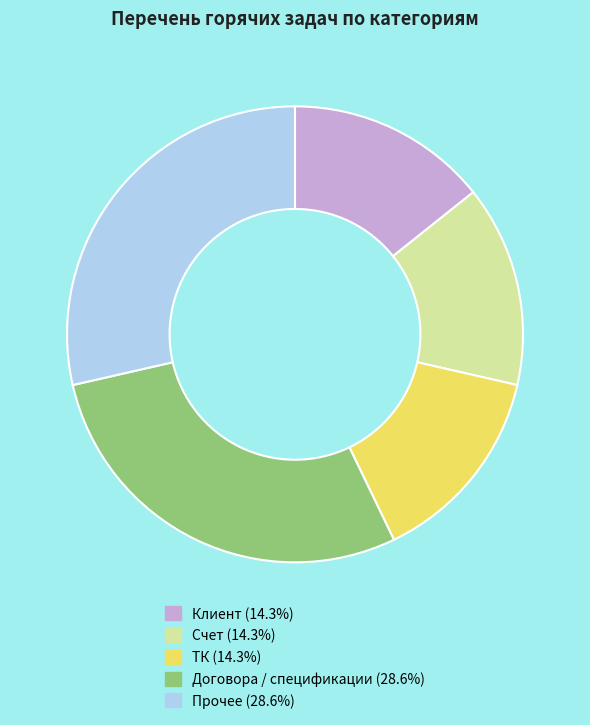

Is the sum of ТК (14.3%) and Договора / спецификации (28.6%) greater than half?

No